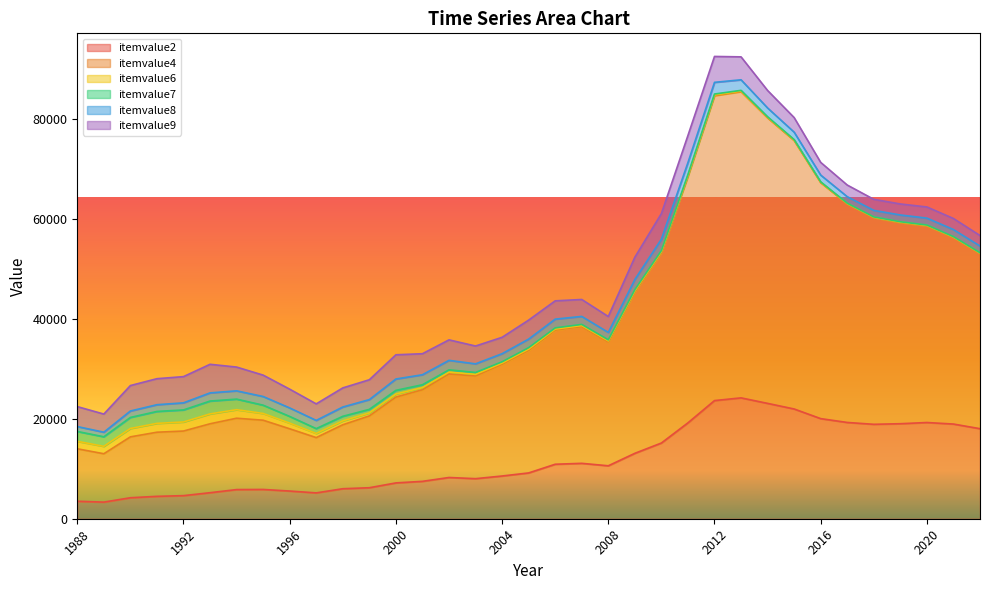

Reading left to right, list all the values displayed in this chart.

itemvalue2: 3502	3329	4206	4486	4626	5214	5841	5866	5547	5177	6012	6211	7177	7490	8261	8027	8560	9176	10917	11100	10608	13105	15171	19213	23672	24215	23111	21988	20056	19288	18919	19039	19277	18970	18041
itemvalue4: 10511	9692	12196	12847	12943	13808	14297	13873	12474	11079	12811	14386	17196	18351	20741	20579	22396	24563	26887	27399	24835	32357	38172	49389	61085	61349	57197	53789	47278	43785	41412	40305	39407	37386	35091
itemvalue6: 1498	1480	1677	1772	1813	1979	1709	1354	1134	828	780	594	606	432	376	322	230	246	206	207	192	205	183	171	160	129	106	87	75	70	69	78	78	78	73
itemvalue7: 1974	1919	2215	2390	2417	2576	2120	1656	1337	972	918	720	741	570	452	377	260	288	227	227	207	222	193	186	174	133	113	92	78	73	74	81	81	86	81
itemvalue8: 985	915	1289	1350	1420	1636	1656	1739	1706	1643	1864	1957	2275	2005	1901	1728	1621	1721	1752	1603	1487	2042	2291	2394	2341	2116	1765	1491	1361	1303	1300	1354	1383	1413	1345
itemvalue9: 3993	3636	5099	5212	5253	5729	4764	4286	3760	3313	3826	3978	4852	4213	4106	3571	3283	3801	3665	3391	3188	4464	5130	5436	5187	4594	3507	2924	2545	2334	2216	2206	2237	2220	2106